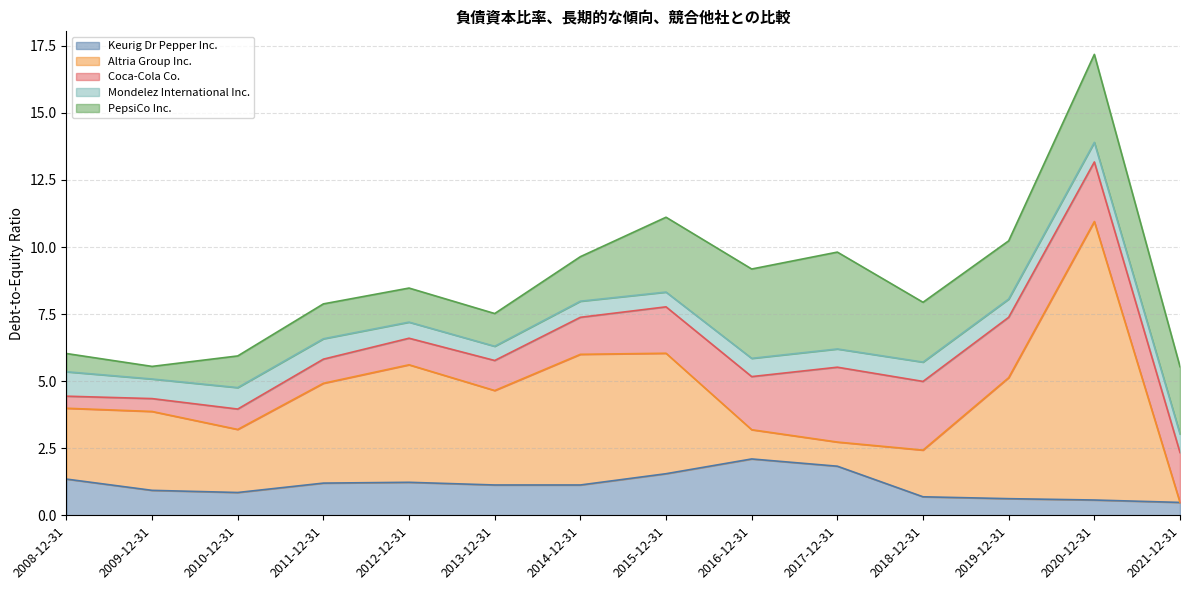

What position from the right is 2013-12-31?

9